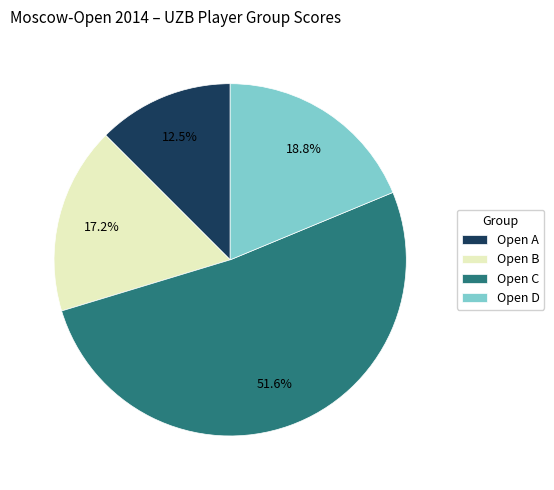

Rank the categories by value from lowest to highest.

Open A, Open B, Open D, Open C